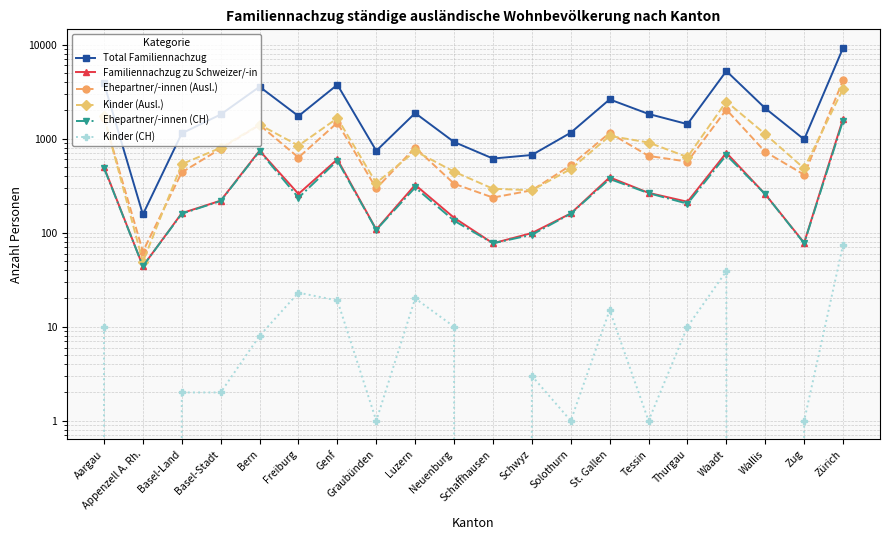

What is the spread (max minus min) of values at Tessin?

1826